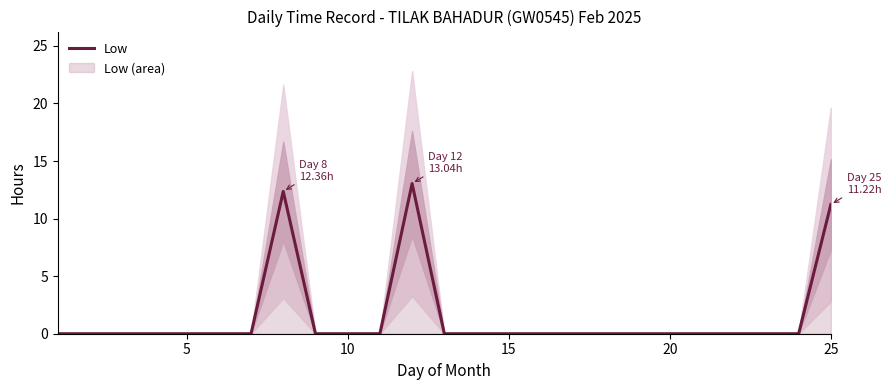

Does the chart have visible grid lines?

No